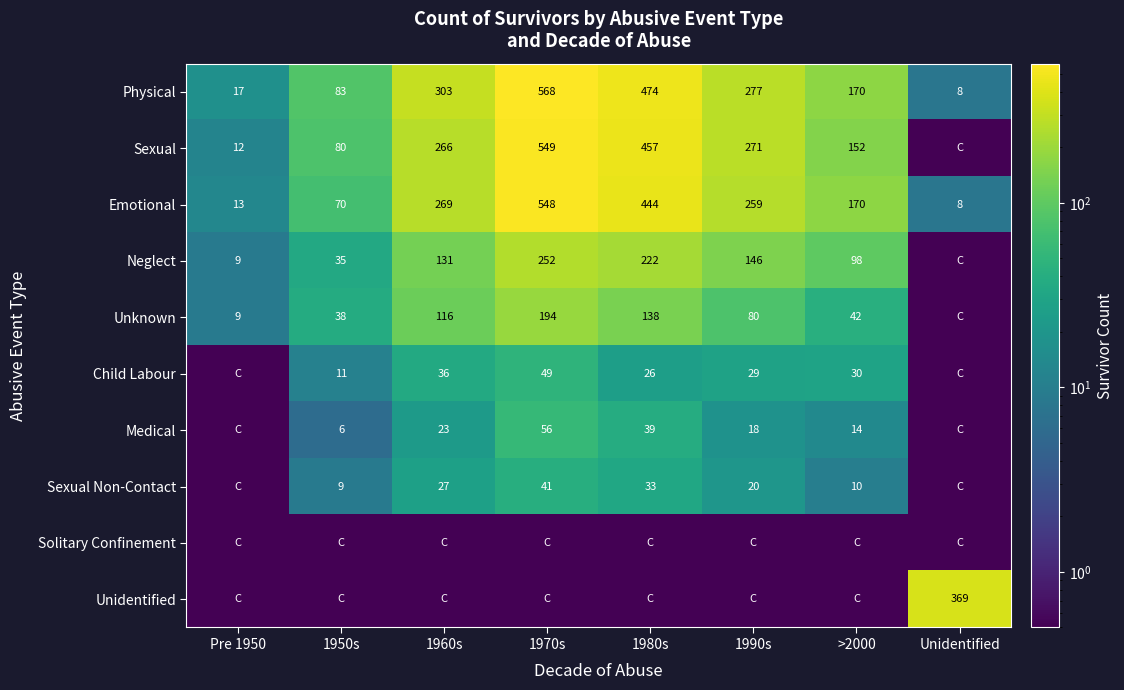

What is the difference between the highest and lowest values at Pre 1950?

16.5